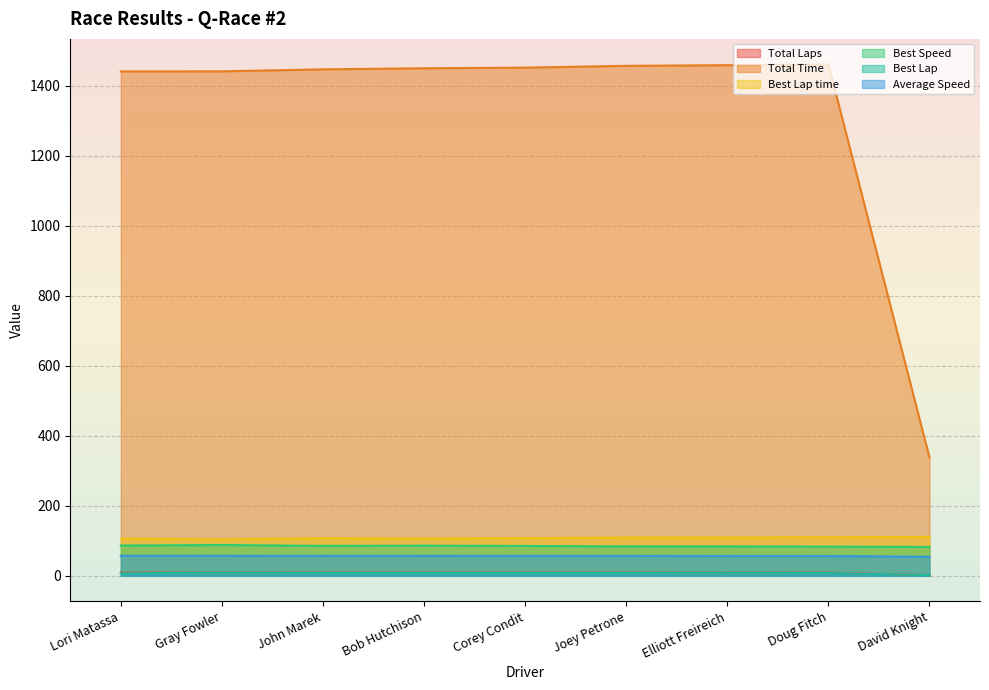

What is the label of the 6th point from the right?

Bob Hutchison